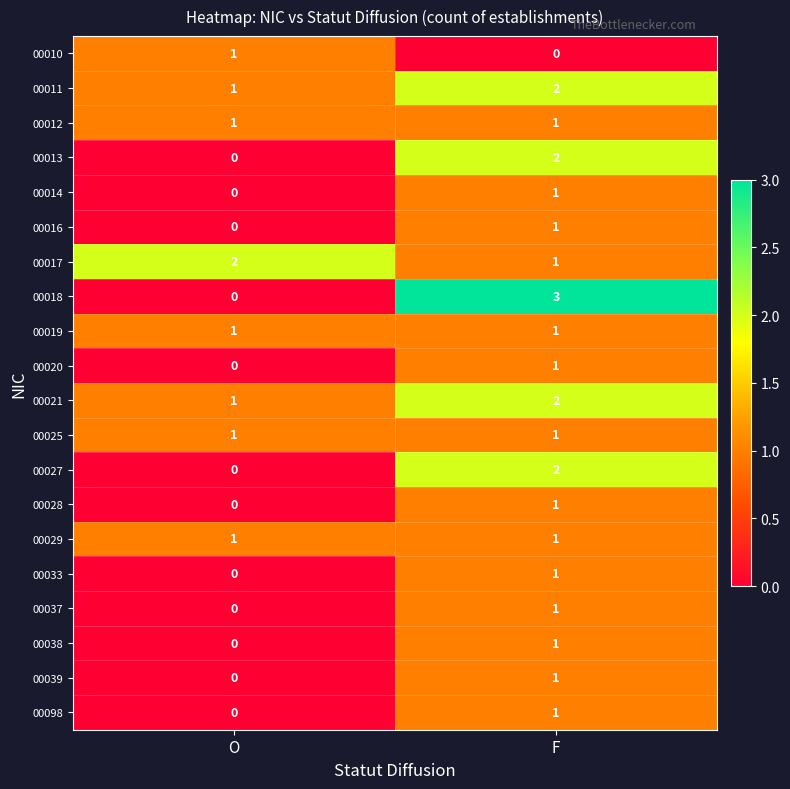

At how many categories does at least one series exceed 1?

2